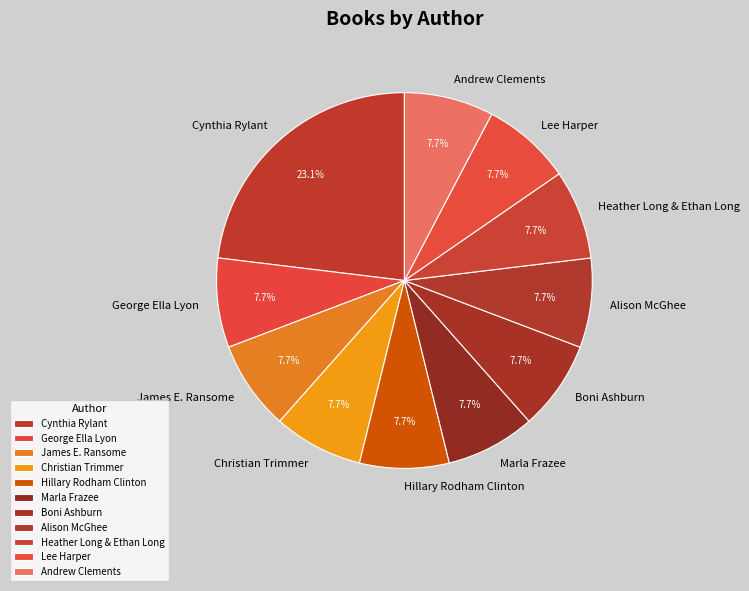

What is the ratio of the value at Hillary Rodham Clinton to the value at Christian Trimmer?

1.0